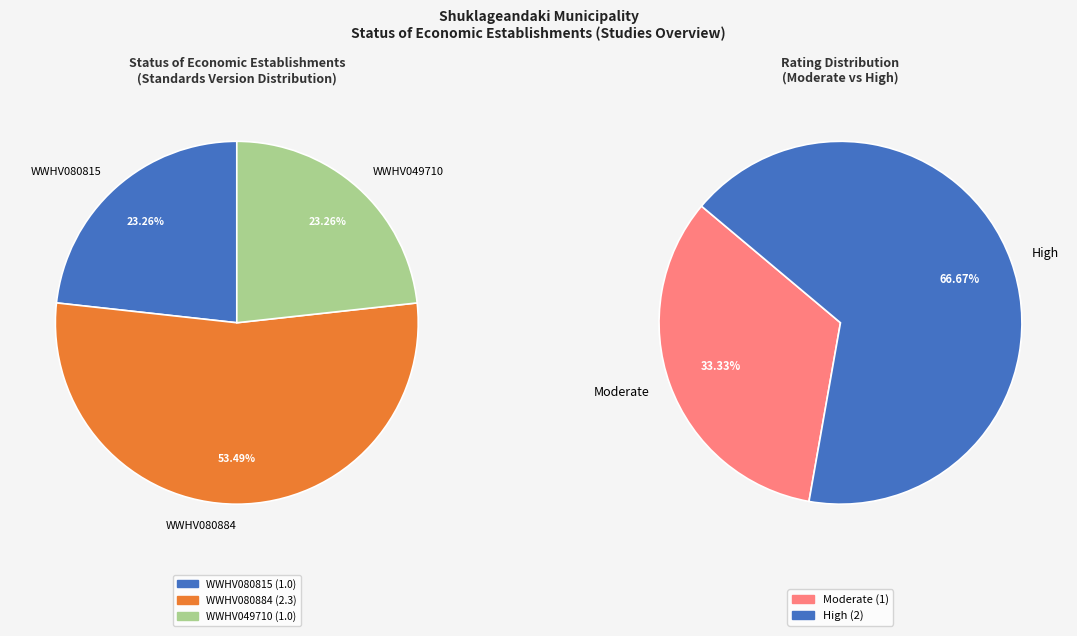

Combined, what portion of the pie is WWHV049710 and WWHV080884?

76.7%